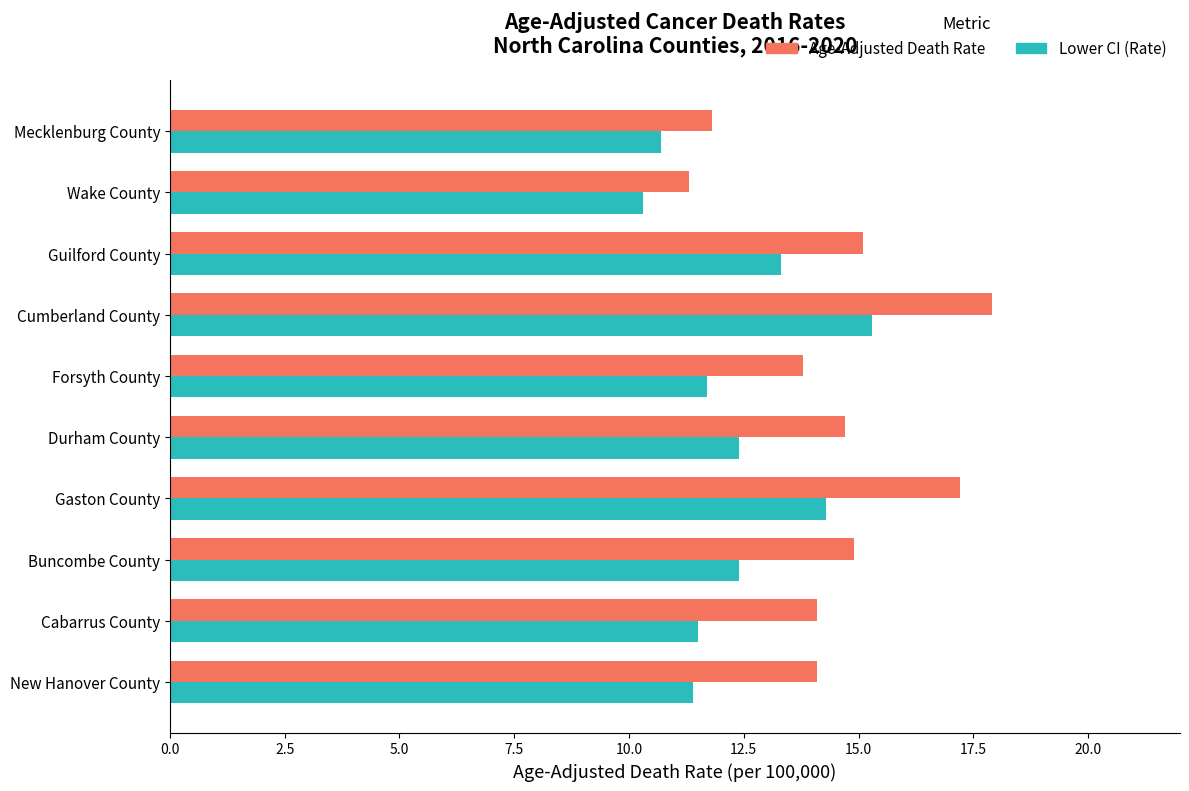

What is the sum of all Lower CI (Rate) values?

123.3